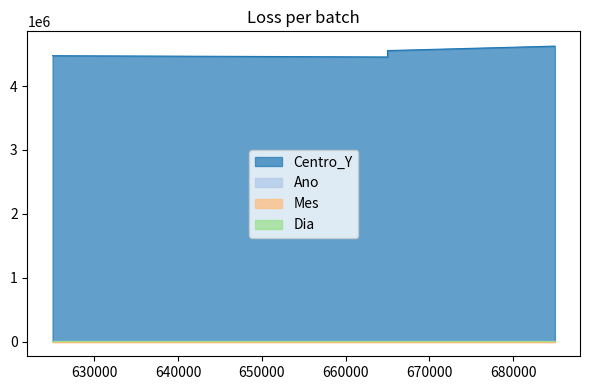

How many lines are shown in the chart?

4